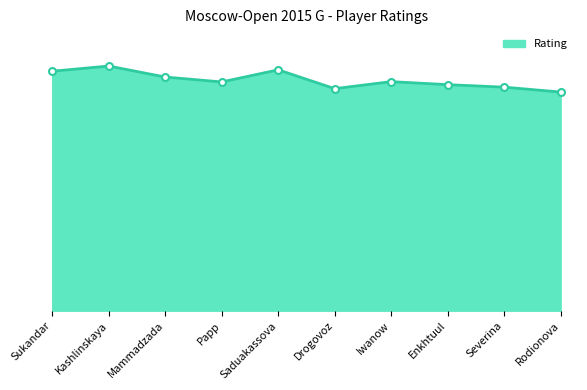

Does the chart have visible grid lines?

No